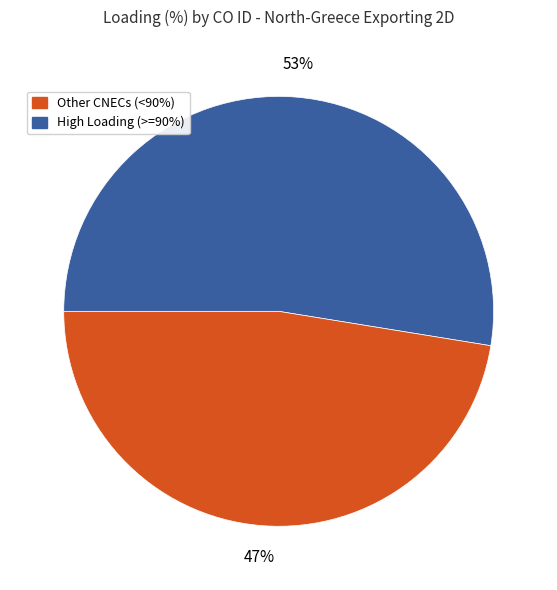

Does any single category account for the majority?

Yes